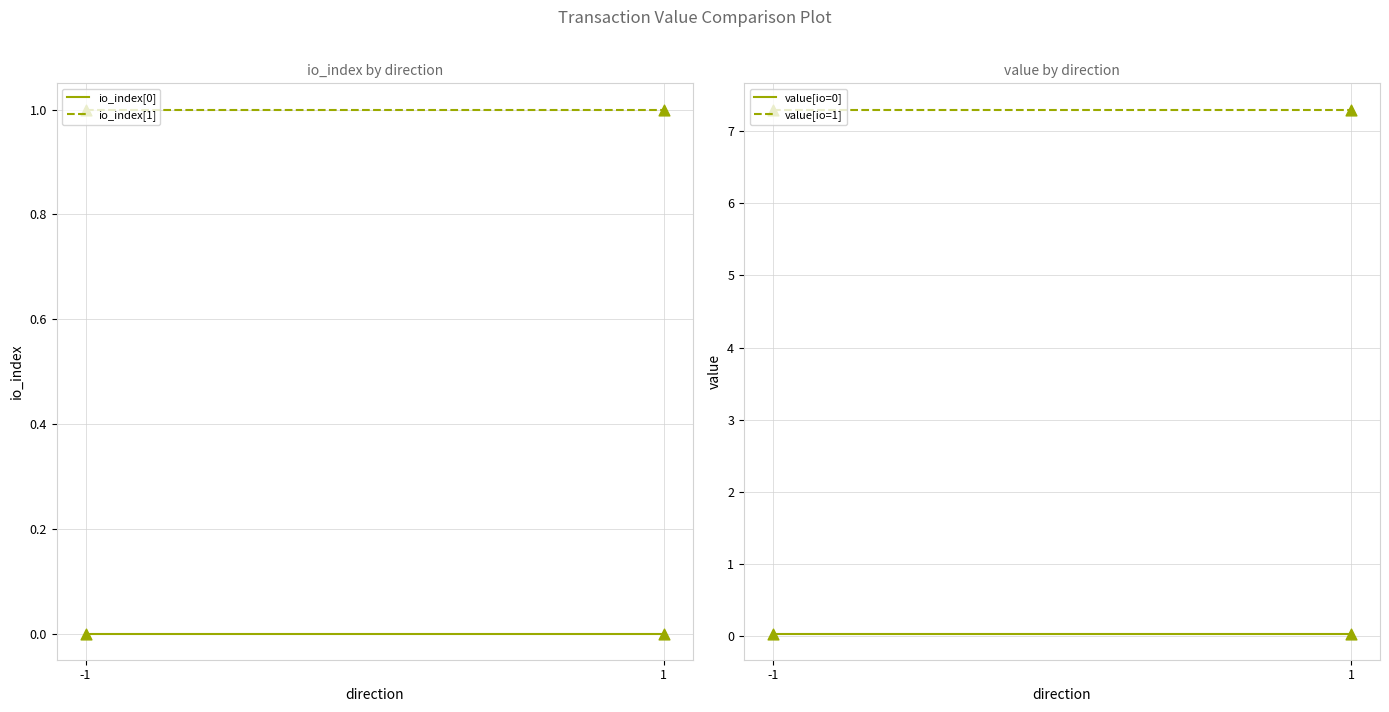

At how many categories does at least one series exceed 5?

2